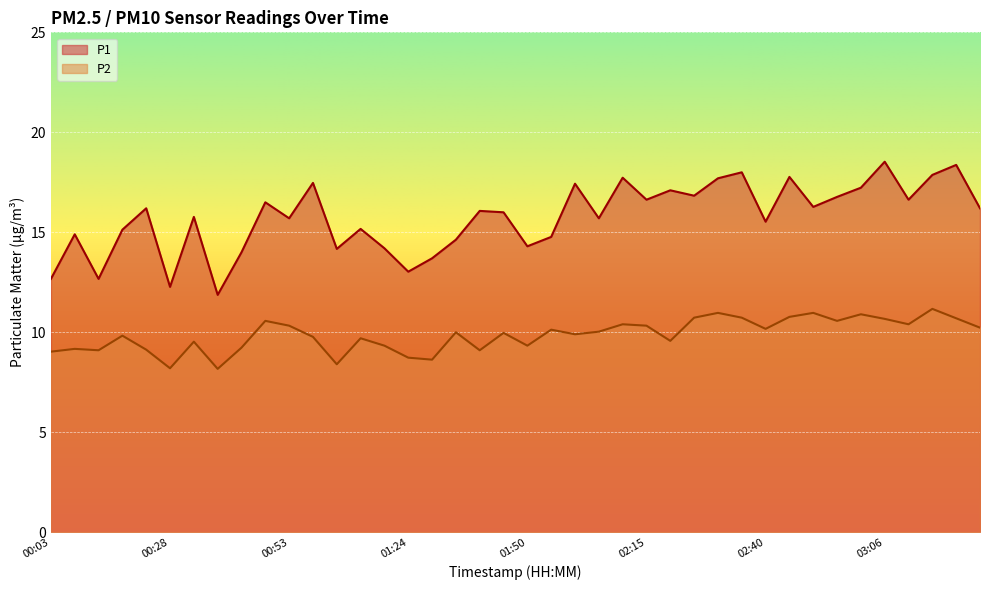

Reading left to right, what are all the values shown in this chart?

P1: 00:03=12.7	00:08=14.9	00:13=12.7	00:18=15.1	00:23=16.2	00:28=12.3	00:33=15.8	00:38=11.9	00:43=14.0	00:48=16.5	00:53=15.7	00:58=17.5	01:03=14.2	01:08=15.2	01:14=14.2	01:24=13.0	01:29=13.7	01:34=14.6	01:39=16.1	01:45=16.0	01:50=14.3	01:55=14.8	02:00=17.4	02:05=15.7	02:10=17.7	02:15=16.6	02:20=17.1	02:25=16.8	02:30=17.7	02:35=18.0	02:40=15.5	02:45=17.8	02:50=16.3	02:56=16.8	03:01=17.2	03:06=18.5	03:11=16.6	03:16=17.9	03:21=18.4	03:26=16.2
P2: 00:03=9.0	00:08=9.2	00:13=9.1	00:18=9.8	00:23=9.1	00:28=8.2	00:33=9.5	00:38=8.2	00:43=9.2	00:48=10.6	00:53=10.3	00:58=9.8	01:03=8.4	01:08=9.7	01:14=9.3	01:24=8.7	01:29=8.6	01:34=10.0	01:39=9.1	01:45=10.0	01:50=9.3	01:55=10.1	02:00=9.9	02:05=10.0	02:10=10.4	02:15=10.3	02:20=9.6	02:25=10.7	02:30=11.0	02:35=10.7	02:40=10.2	02:45=10.8	02:50=11.0	02:56=10.6	03:01=10.9	03:06=10.7	03:11=10.4	03:16=11.2	03:21=10.7	03:26=10.2